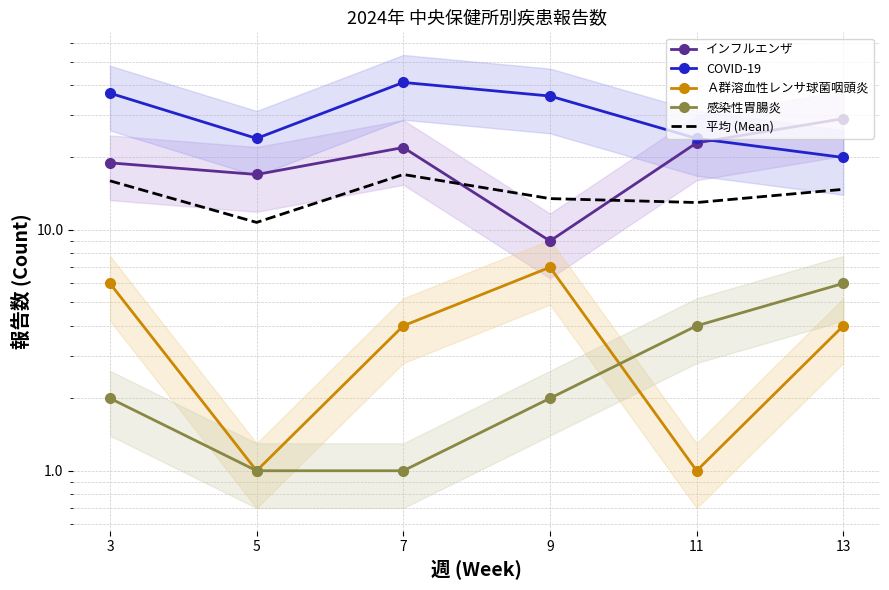

True or false: 感染性胃腸炎 has more than 0 interior local peaks.

False